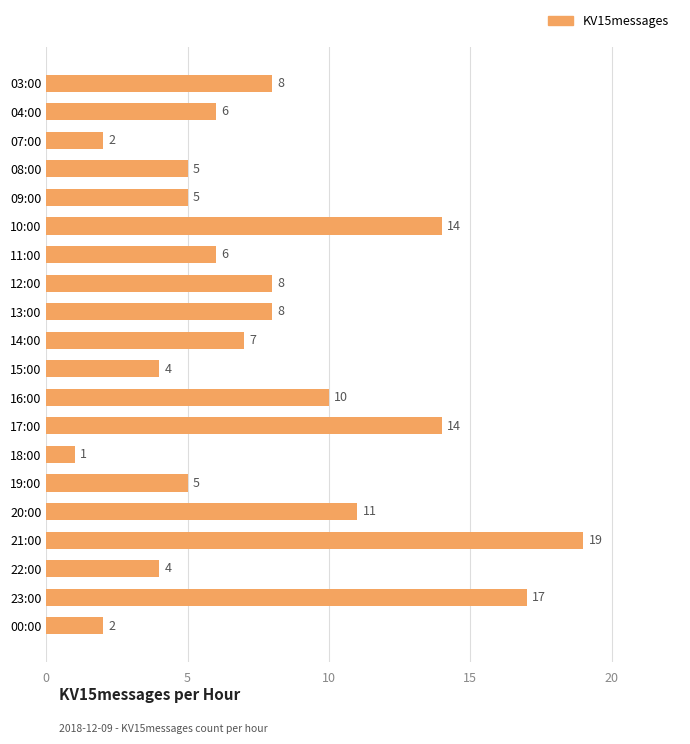

True or false: the data shows 5 at 17:00.

False